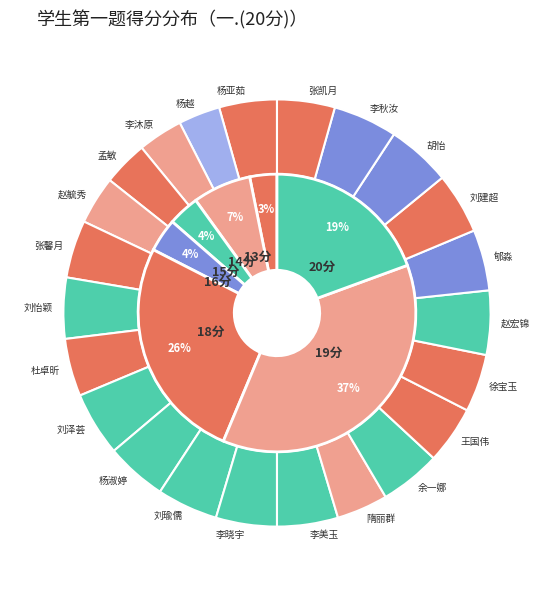

Rank the categories by value from highest to lowest.

刘泽荟, 赵宏锦, 胡怡, 李秋汝, 刘怡颖, 杨淑婷, 刘瑜儒, 李晓宇, 李美玉, 余一娜, 郇淼, 刘建超, 杨亚茹, 张馨月, 杜卓昕, 王国伟, 徐宝玉, 张凯月, 隋丽群, 赵毓秀, 李沐原, 孟敏, 杨越